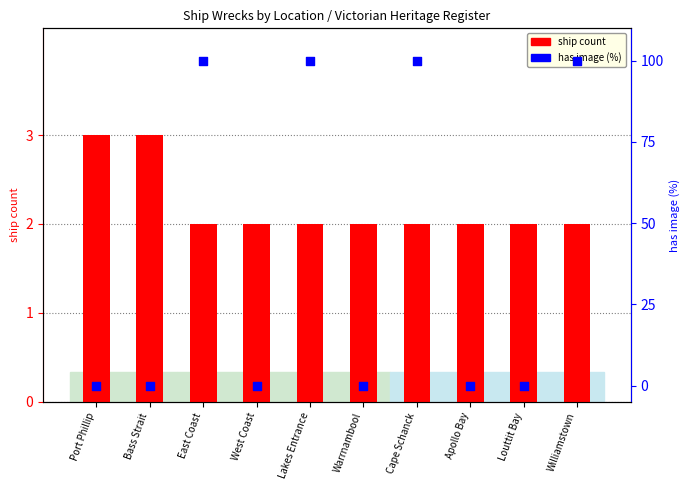

What is the total value across all series at Williamstown?

102